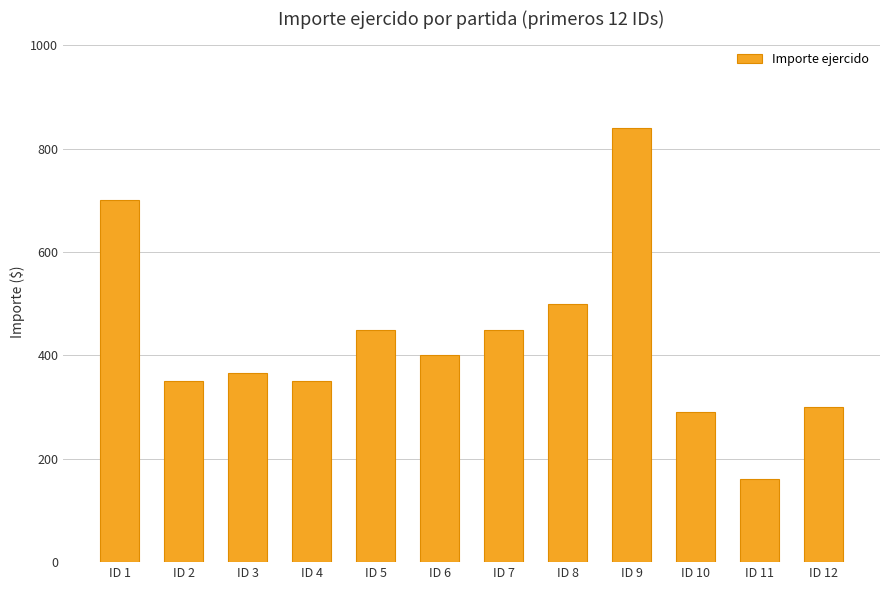

What is the sum of the values at ID 1 and ID 2?

1050.0